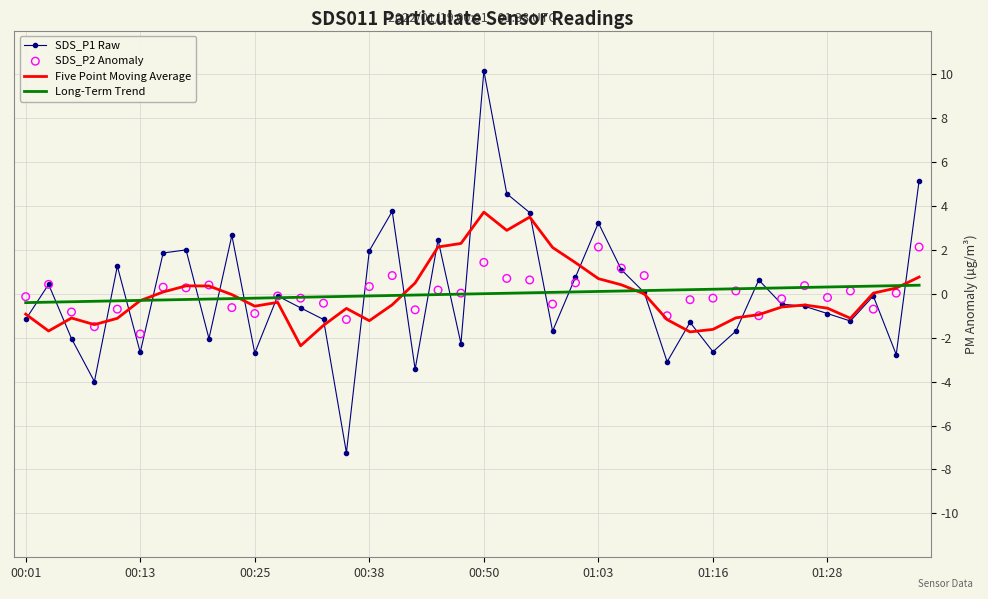

Which series reaches the minimum Y coordinate?

SDS_P1 Raw